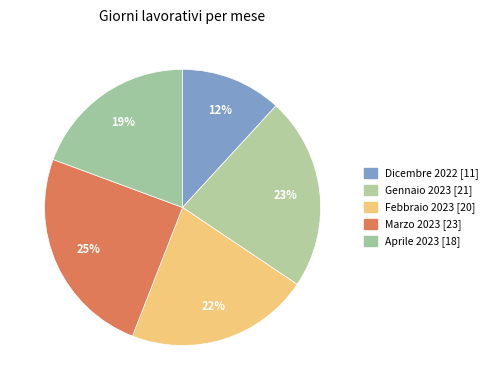

Which slice is the smallest?

Dicembre 2022